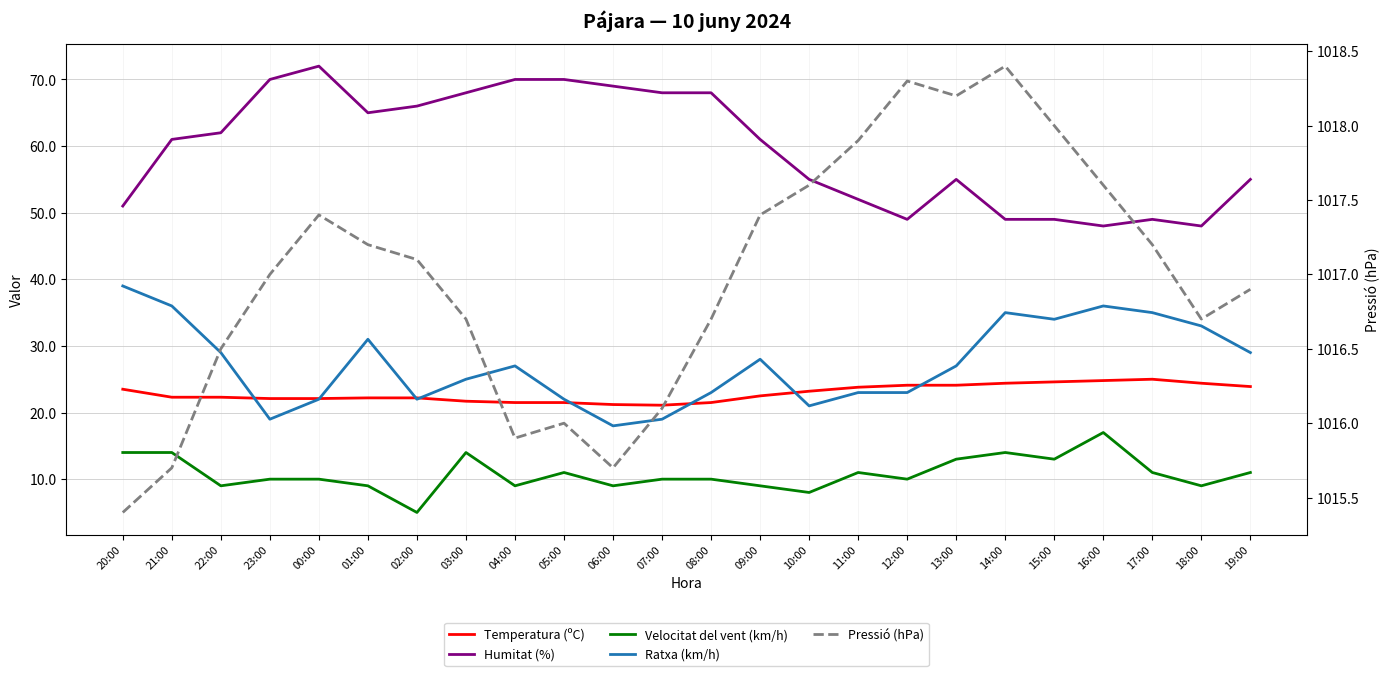

Reading left to right, extract all data points from this chart.

Temperatura (ºC): 20:00=23.5	21:00=22.3	22:00=22.3	23:00=22.1	00:00=22.1	01:00=22.2	02:00=22.2	03:00=21.7	04:00=21.5	05:00=21.5	06:00=21.2	07:00=21.1	08:00=21.5	09:00=22.5	10:00=23.2	11:00=23.8	12:00=24.1	13:00=24.1	14:00=24.4	15:00=24.6	16:00=24.8	17:00=25.0	18:00=24.4	19:00=23.9
Humitat (%): 20:00=51.0	21:00=61.0	22:00=62.0	23:00=70.0	00:00=72.0	01:00=65.0	02:00=66.0	03:00=68.0	04:00=70.0	05:00=70.0	06:00=69.0	07:00=68.0	08:00=68.0	09:00=61.0	10:00=55.0	11:00=52.0	12:00=49.0	13:00=55.0	14:00=49.0	15:00=49.0	16:00=48.0	17:00=49.0	18:00=48.0	19:00=55.0
Velocitat del vent (km/h): 20:00=14.0	21:00=14.0	22:00=9.0	23:00=10.0	00:00=10.0	01:00=9.0	02:00=5.0	03:00=14.0	04:00=9.0	05:00=11.0	06:00=9.0	07:00=10.0	08:00=10.0	09:00=9.0	10:00=8.0	11:00=11.0	12:00=10.0	13:00=13.0	14:00=14.0	15:00=13.0	16:00=17.0	17:00=11.0	18:00=9.0	19:00=11.0
Ratxa (km/h): 20:00=39.0	21:00=36.0	22:00=29.0	23:00=19.0	00:00=22.0	01:00=31.0	02:00=22.0	03:00=25.0	04:00=27.0	05:00=22.0	06:00=18.0	07:00=19.0	08:00=23.0	09:00=28.0	10:00=21.0	11:00=23.0	12:00=23.0	13:00=27.0	14:00=35.0	15:00=34.0	16:00=36.0	17:00=35.0	18:00=33.0	19:00=29.0
Pressió (hPa): 20:00=1015.4	21:00=1015.7	22:00=1016.5	23:00=1017.0	00:00=1017.4	01:00=1017.2	02:00=1017.1	03:00=1016.7	04:00=1015.9	05:00=1016.0	06:00=1015.7	07:00=1016.1	08:00=1016.7	09:00=1017.4	10:00=1017.6	11:00=1017.9	12:00=1018.3	13:00=1018.2	14:00=1018.4	15:00=1018.0	16:00=1017.6	17:00=1017.2	18:00=1016.7	19:00=1016.9